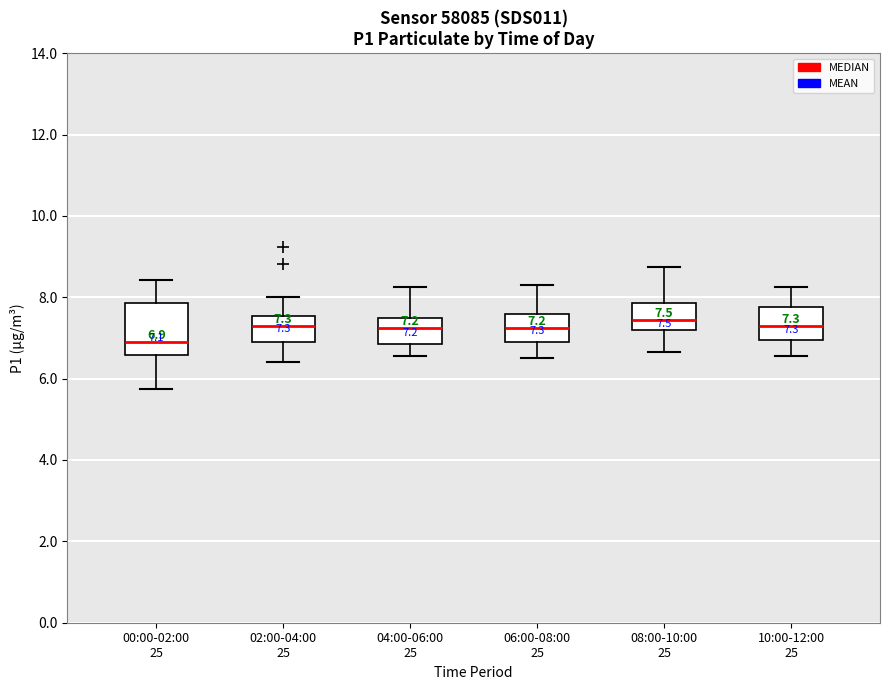

Comparing the boxes themselves (not the whiskers), which one is the tallest?

00:00-02:00 25